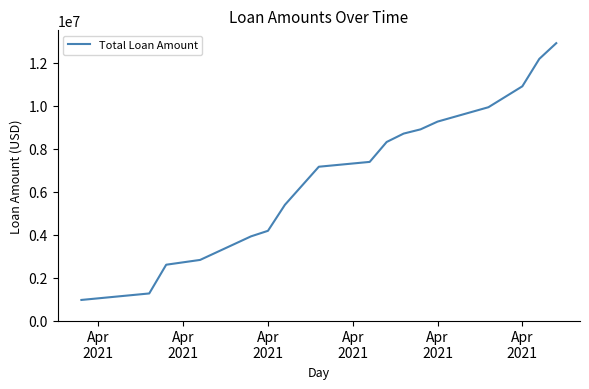

What is the maximum value shown in the chart?

12906389